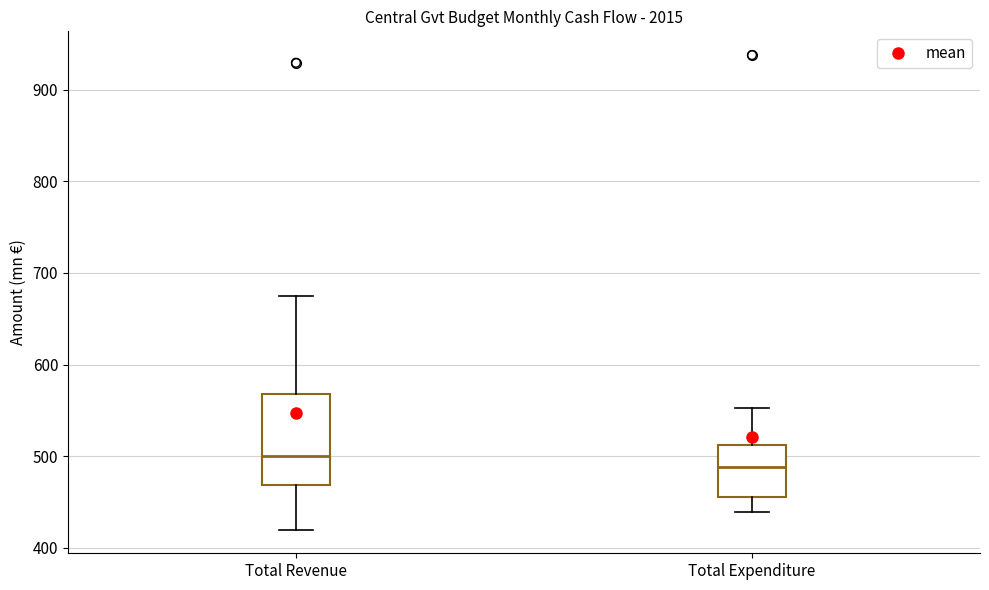

Reading left to right, transcribe this box plot: for each box, give where its median line is, the range the box spans, and where its two whiskers end, as read against the y-axis. The values are not printed on the chart, so give them approximately, as read against the axis.

Total Revenue: median 500, box 470 to 570, whiskers 420 to 670
Total Expenditure: median 490, box 460 to 510, whiskers 440 to 550